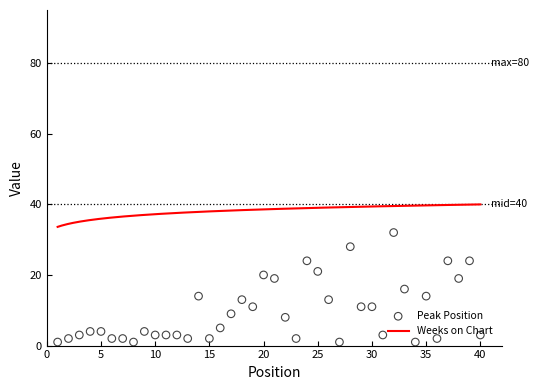

What is the ratio of the value at 13 to the value at 27?

2.0